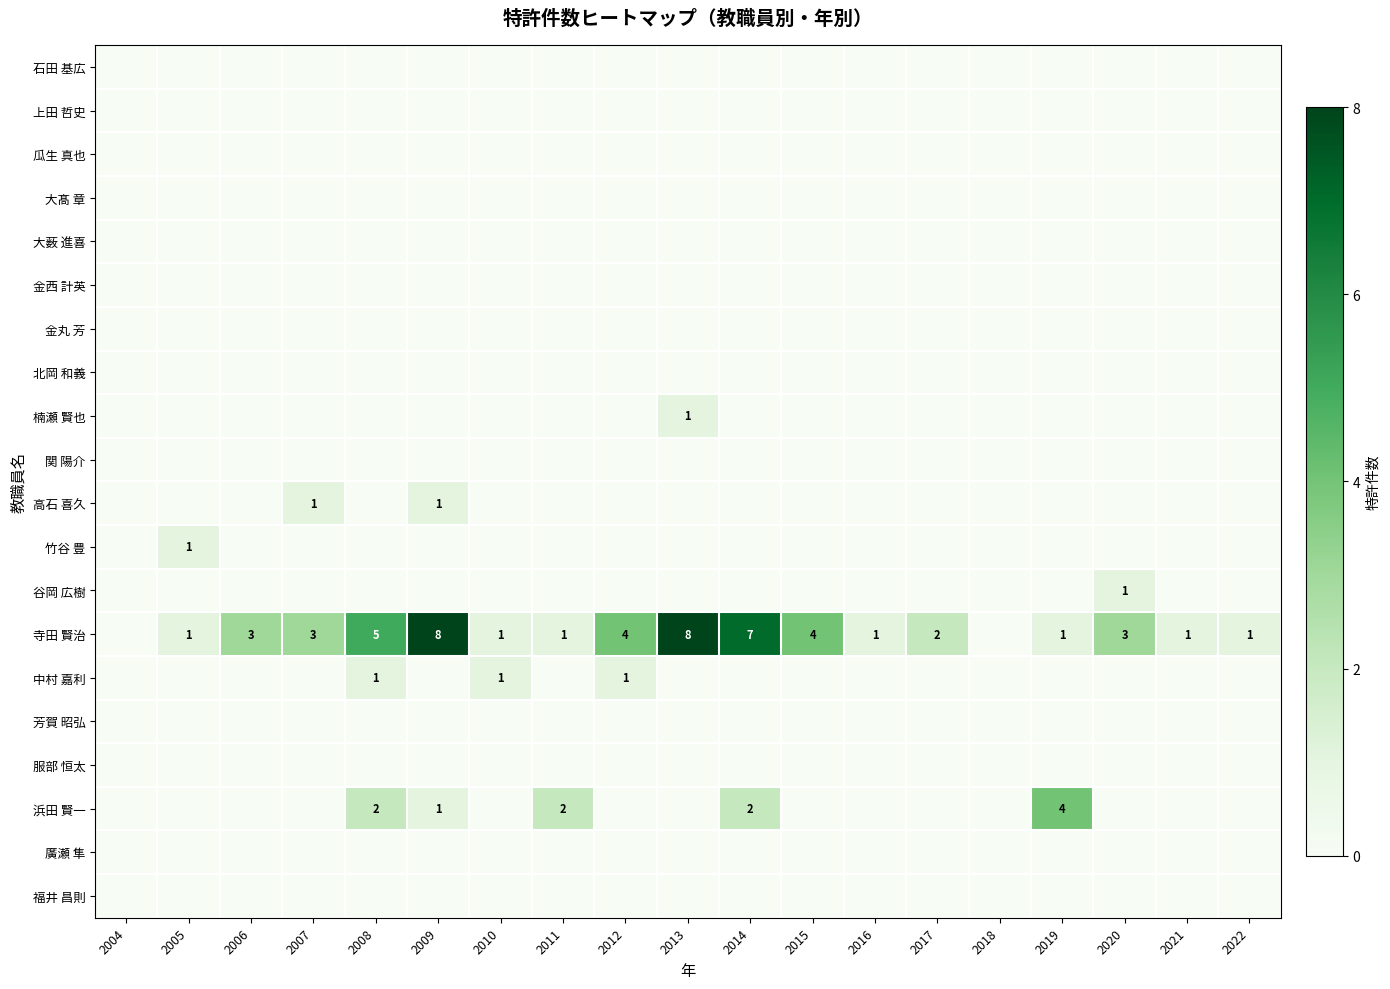

True or false: 浜田 賢一 has a value of 2 at 2019.

False